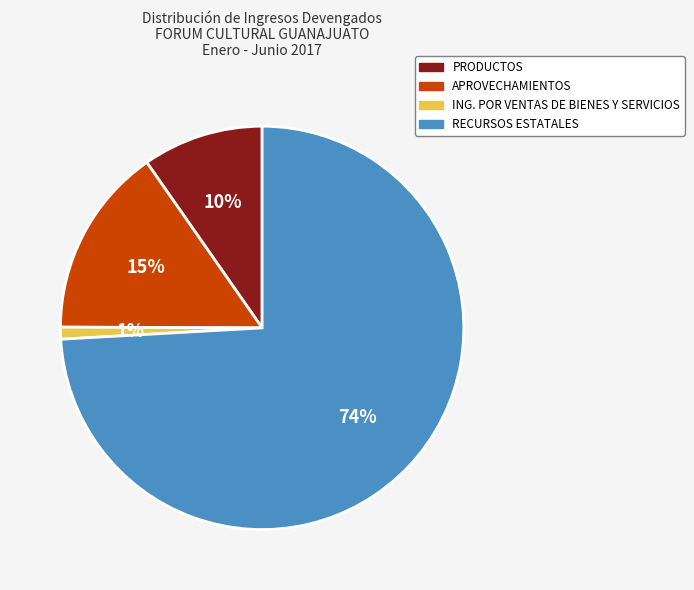

Is it true that PRODUCTOS is 17% of the pie?

False